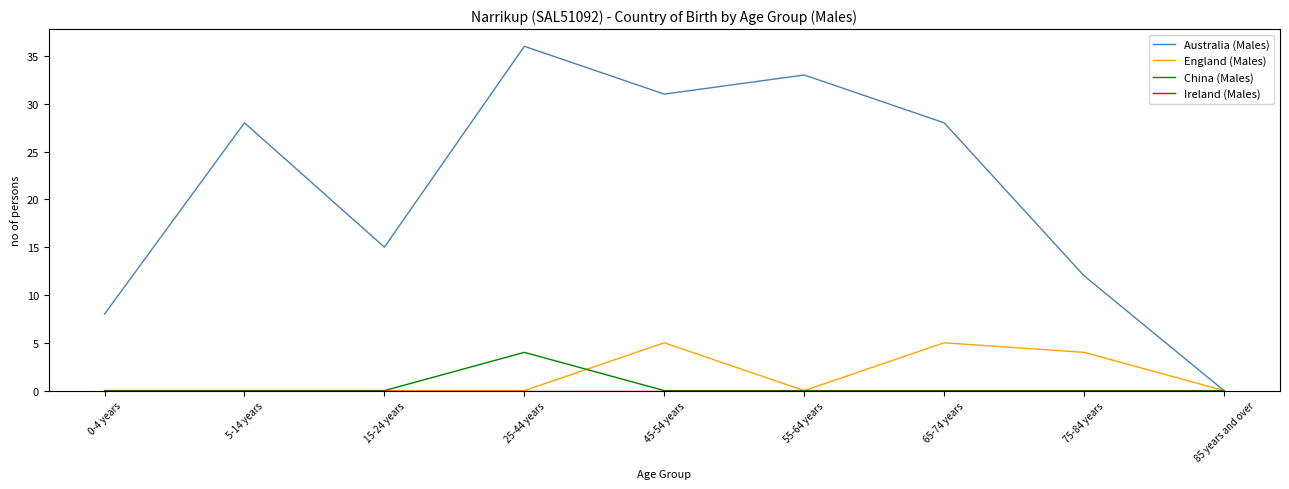

What position from the right is 75-84 years?

2